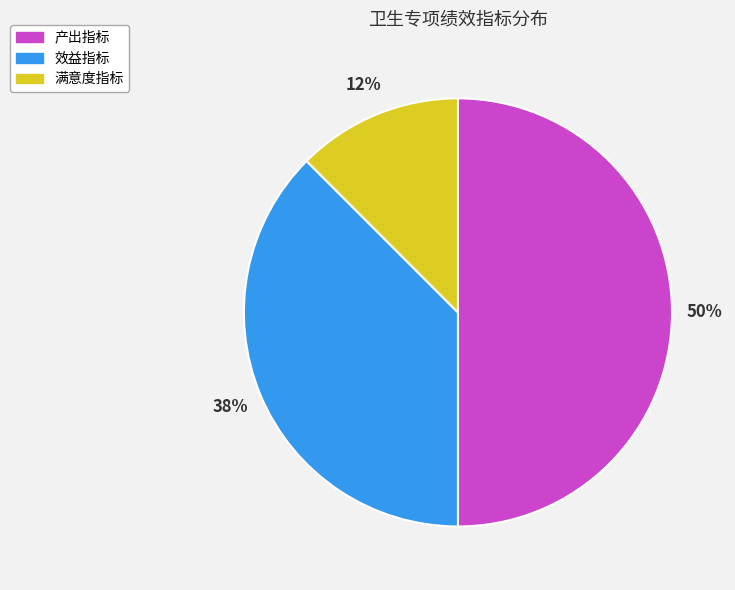

To the nearest percent, what is the average slice percentage?

33%